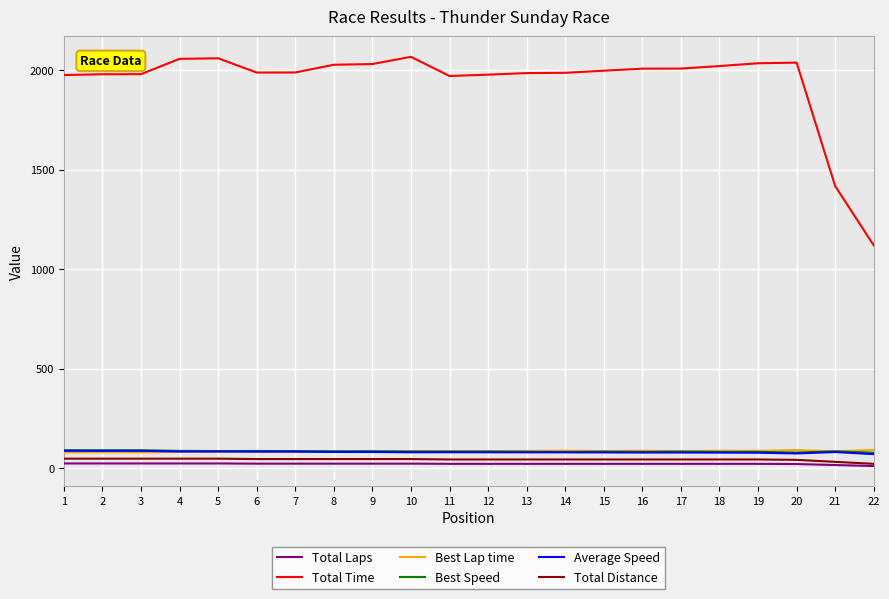

Which series has the largest range (max minus min)?

Total Time